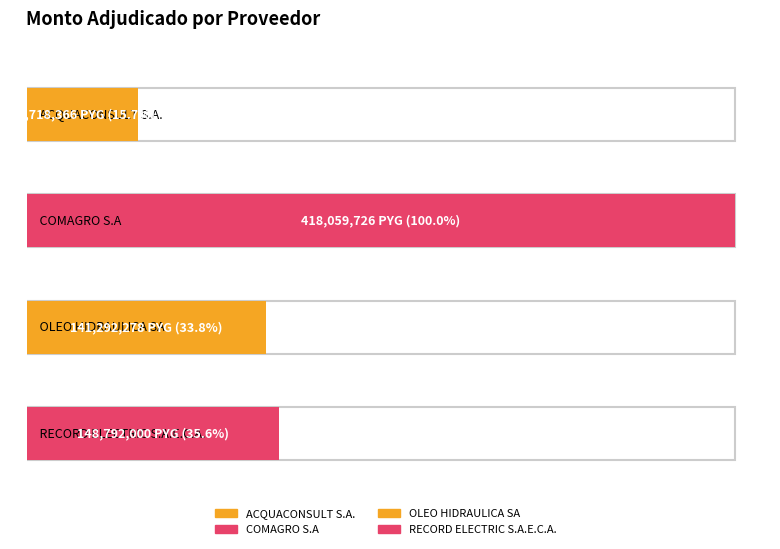

Which label corresponds to the largest value in the chart?

COMAGRO S.A